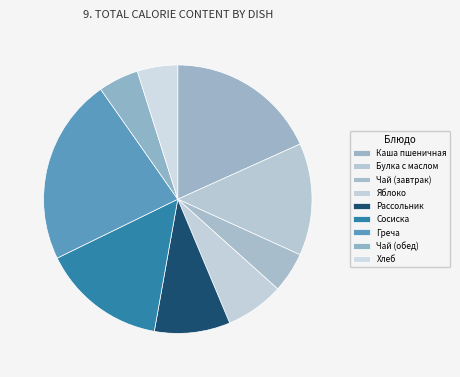

Which slice is the smallest?

Чай (завтрак)